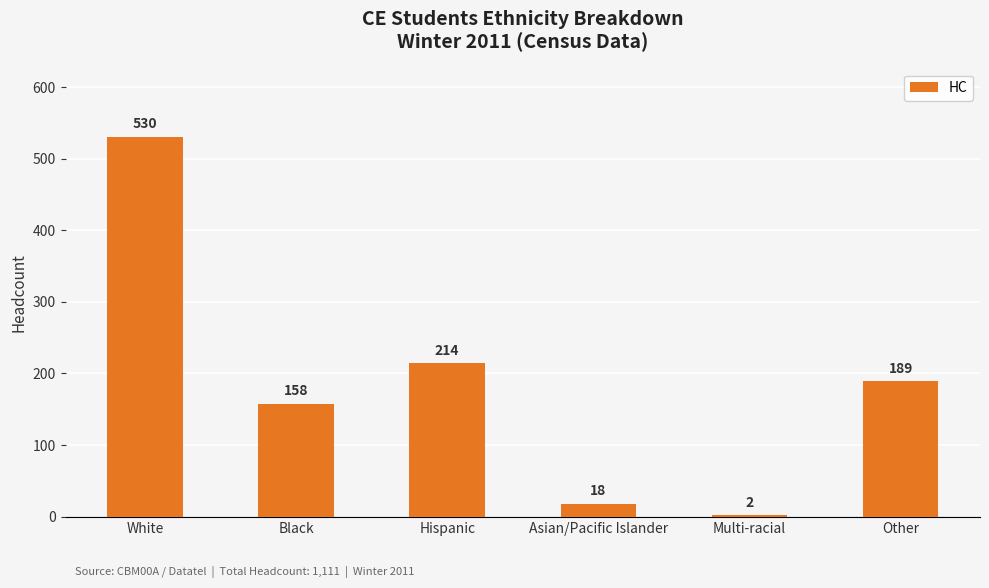

The value at Black is 158. True or false?

True